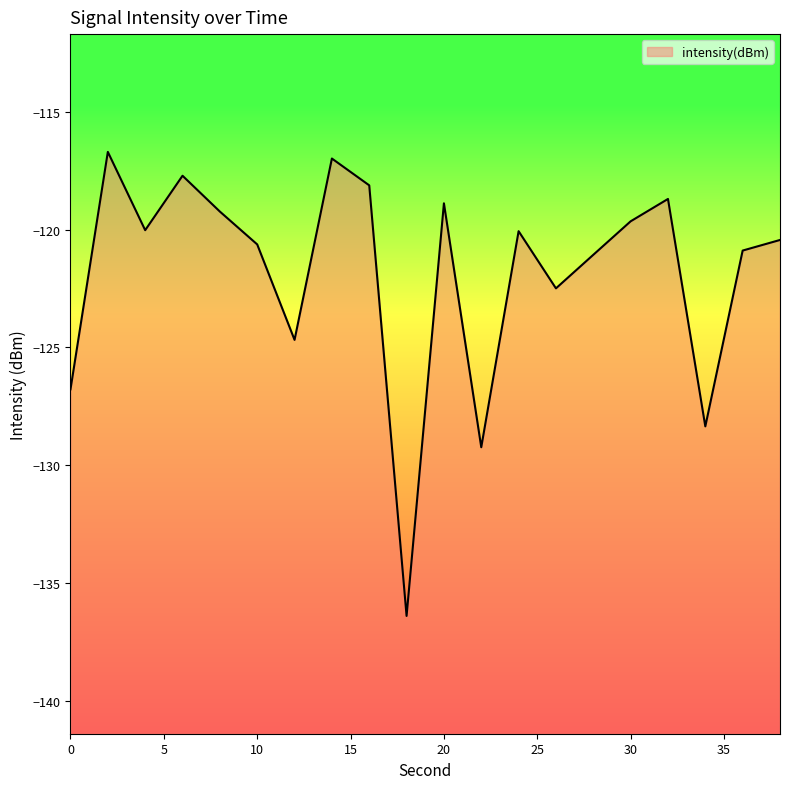

What is the approximate value at 12?

-124.7